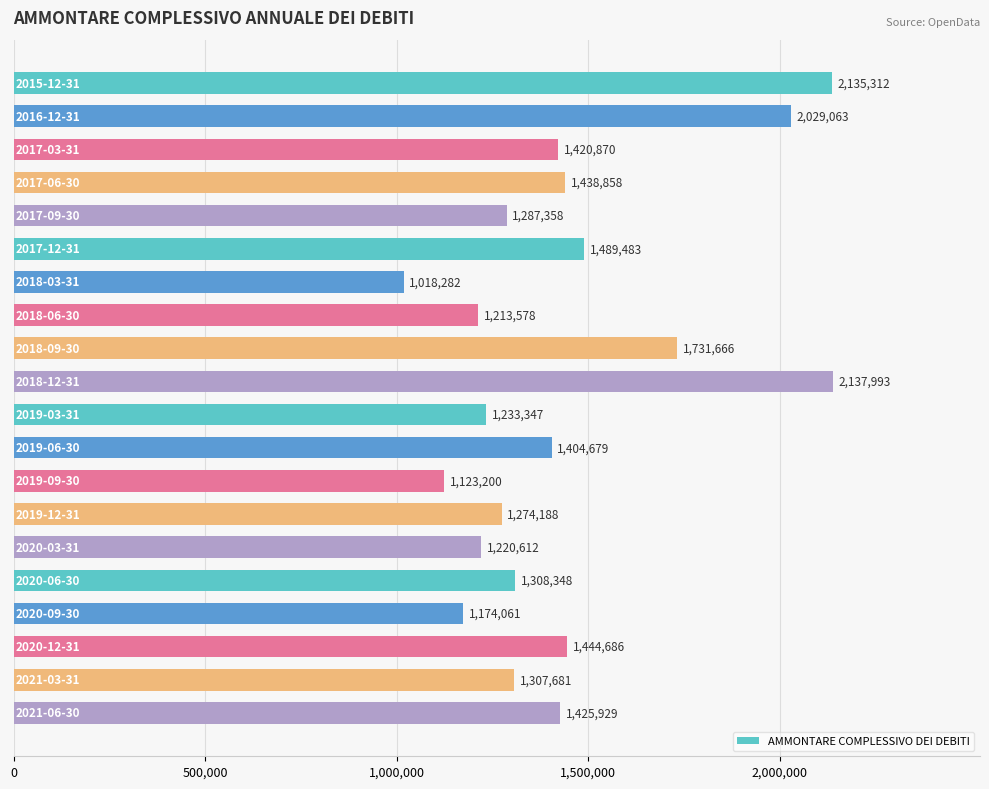

What is the difference between the maximum and minimum values?

1119711.0